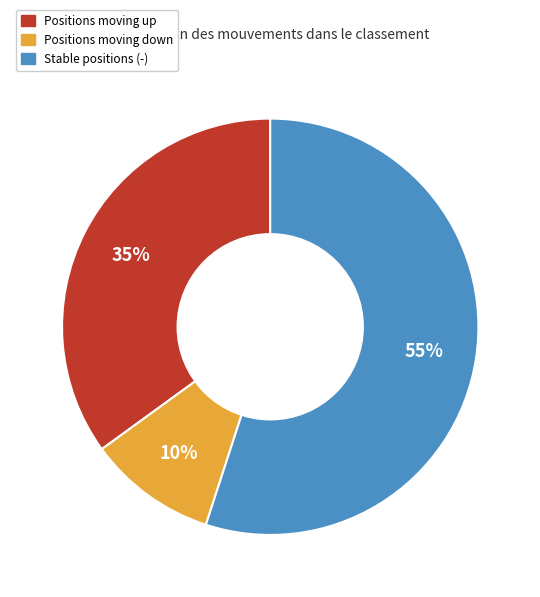

To the nearest percent, what is the difference between the largest and smallest slice percentages?

45%